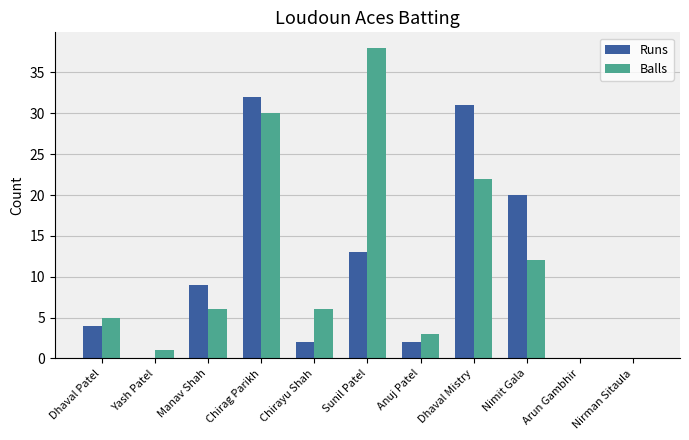

Between Yash Patel and Nimit Gala, which series saw the biggest shift?

Runs